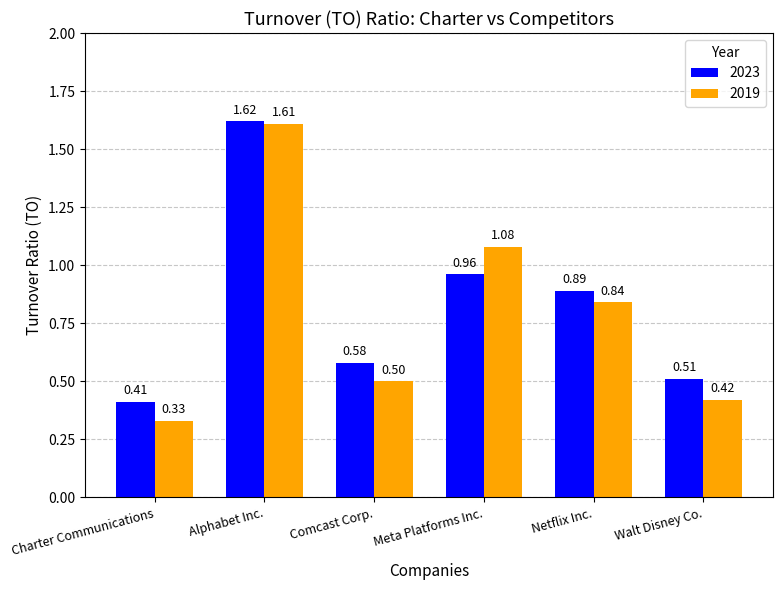

How many bars are there in each group?

2